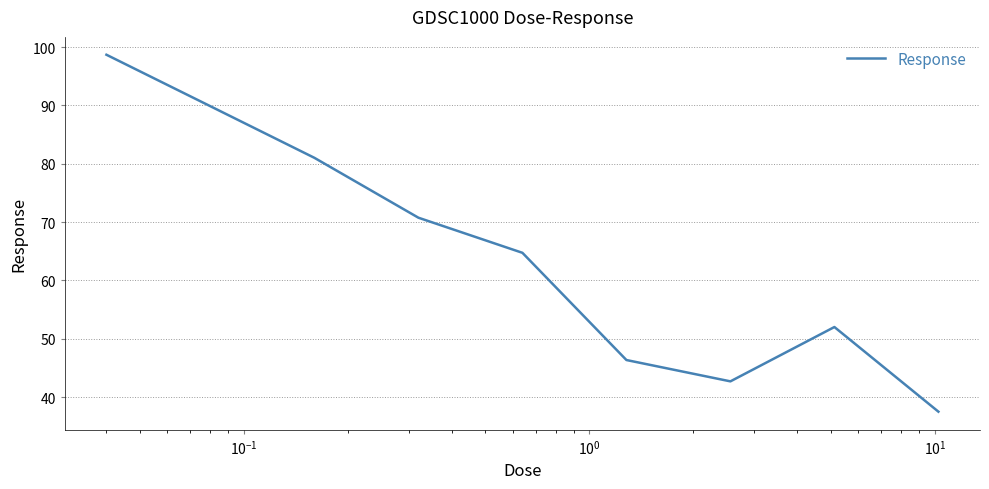

What is the maximum value shown in the chart?

98.7